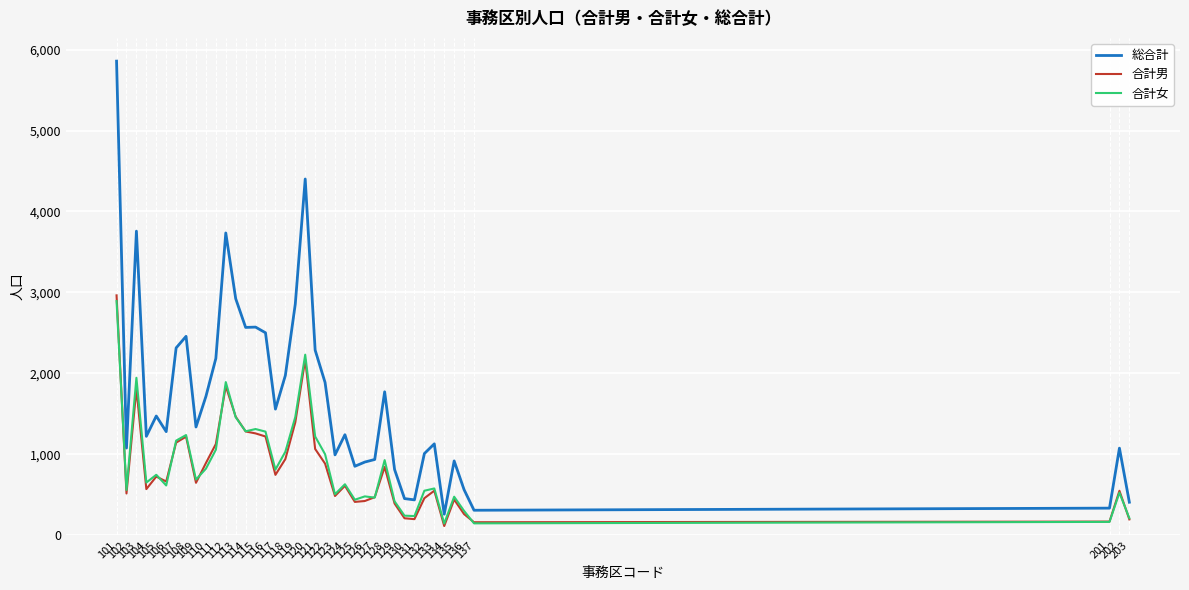

How many lines are shown in the chart?

3